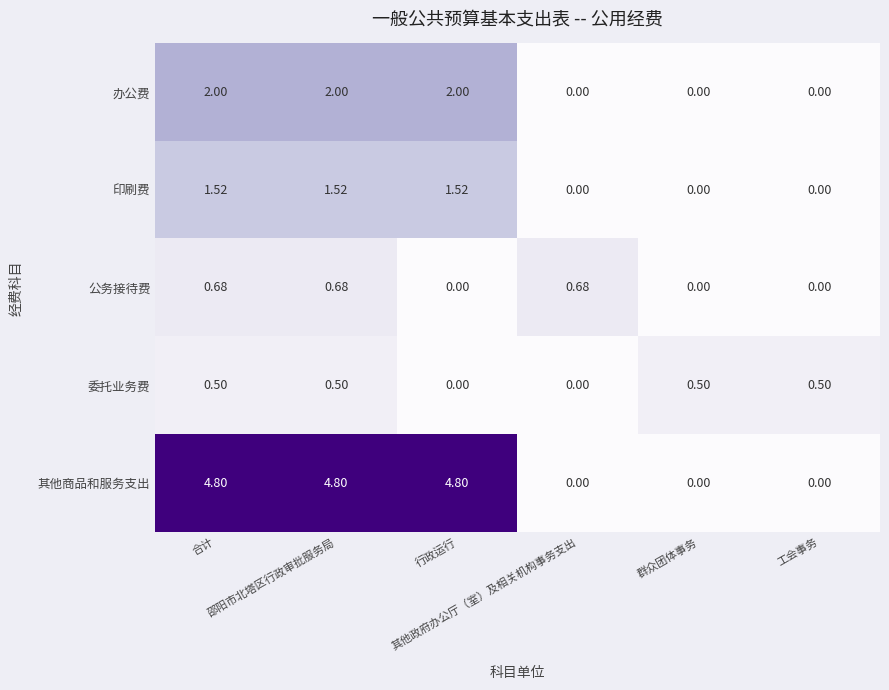

Count the number of data series in this chart.

5